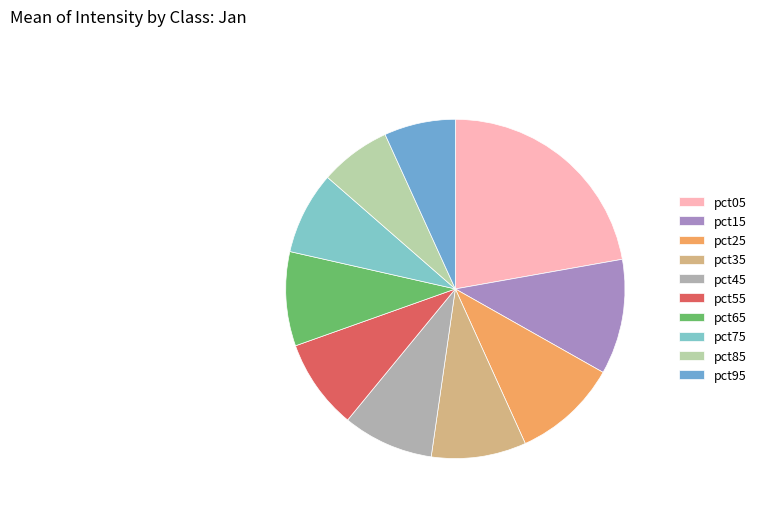

Is pct35 the majority of the pie?

No